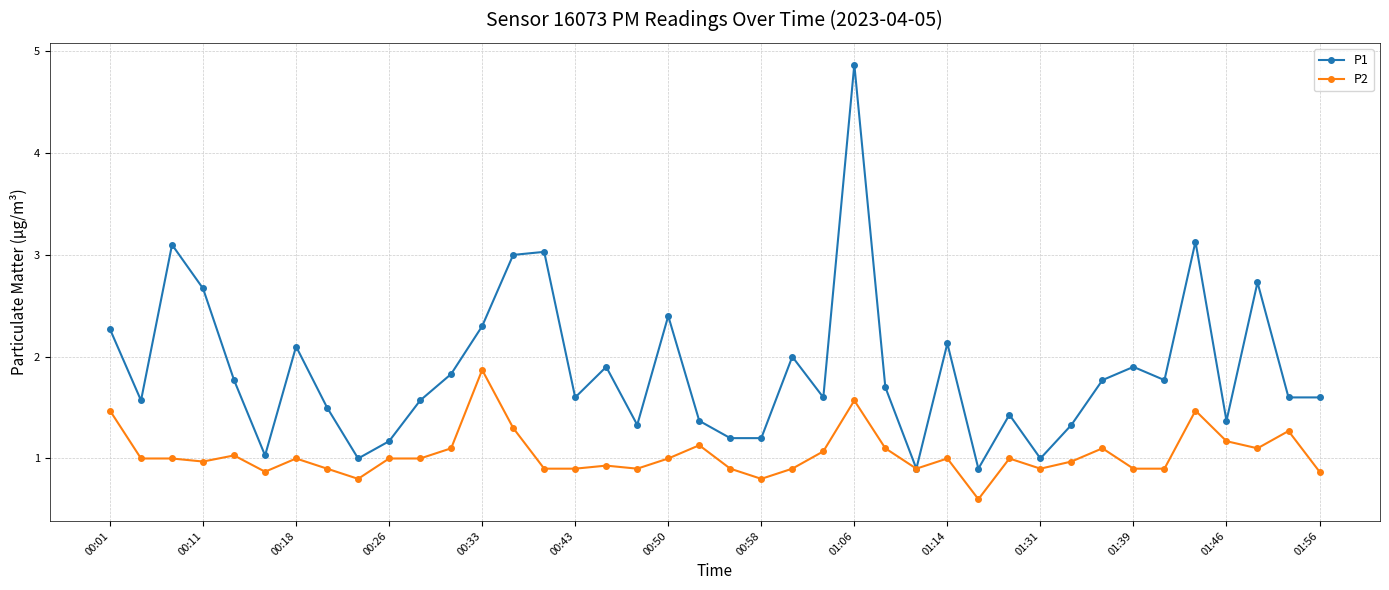

What is the value of the P2 point at the 6th from the left?

0.9